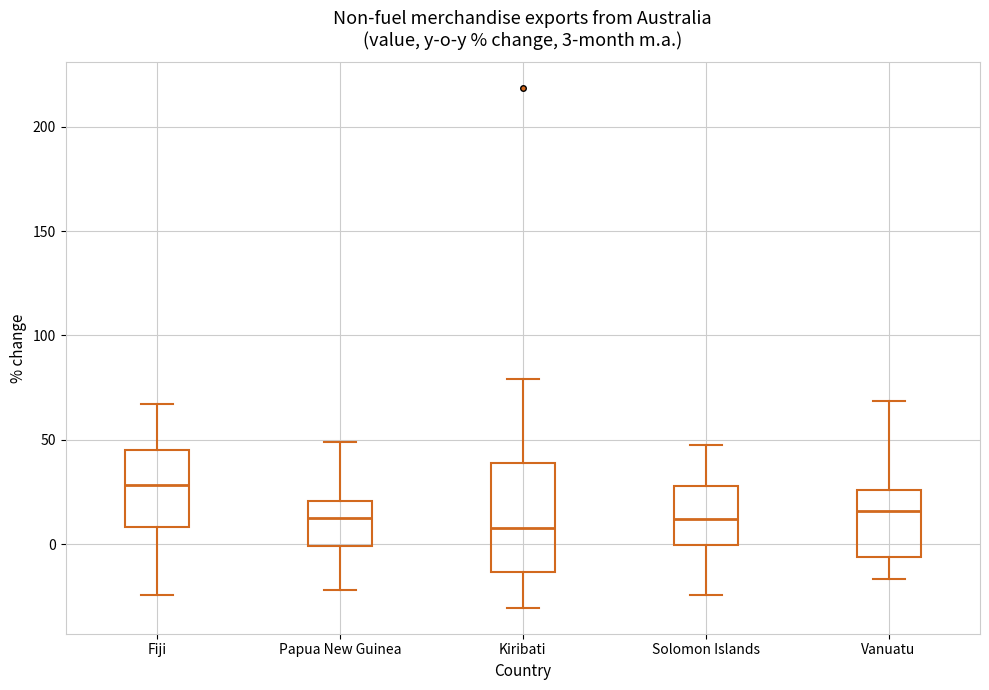

Comparing the boxes themselves (not the whiskers), which one is the tallest?

Kiribati